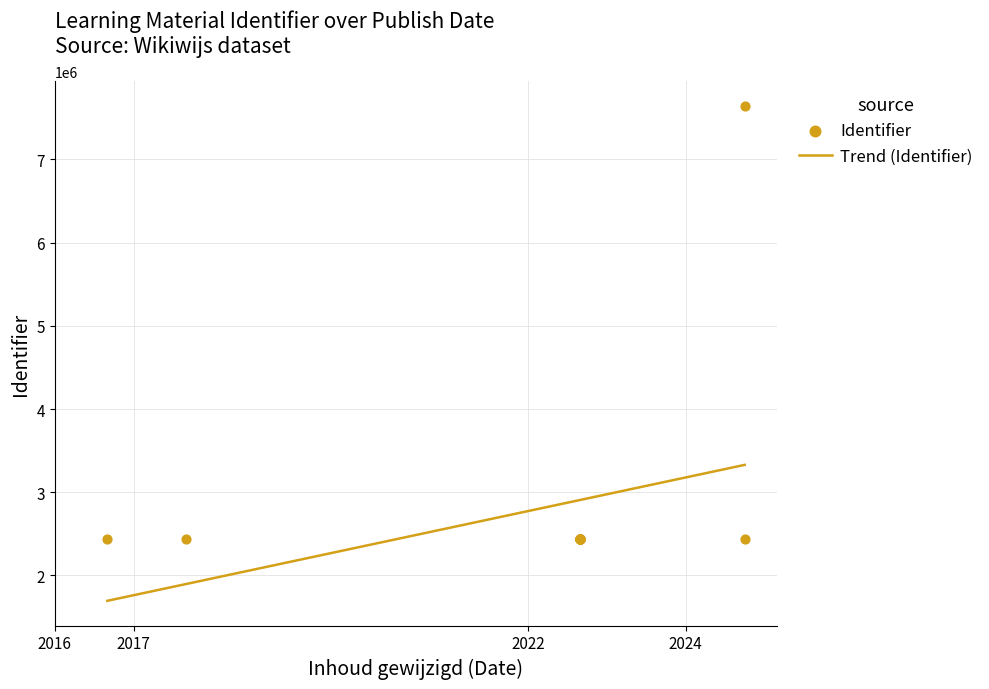

What is the ratio of the value at 2022-09-18 to the value at 2024-10-01?

1.0